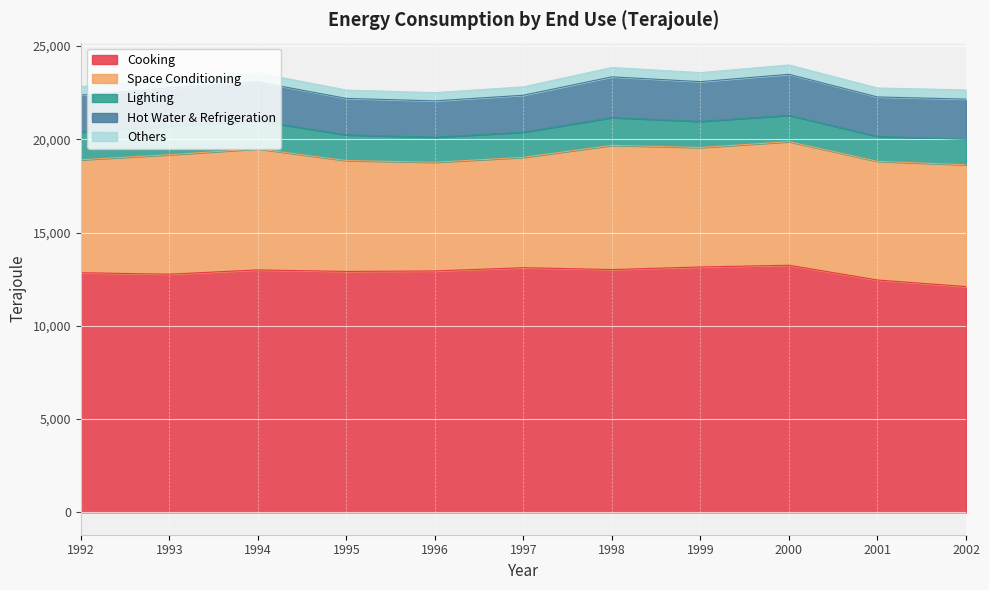

True or false: Cooking and Others intersect in this chart.

False